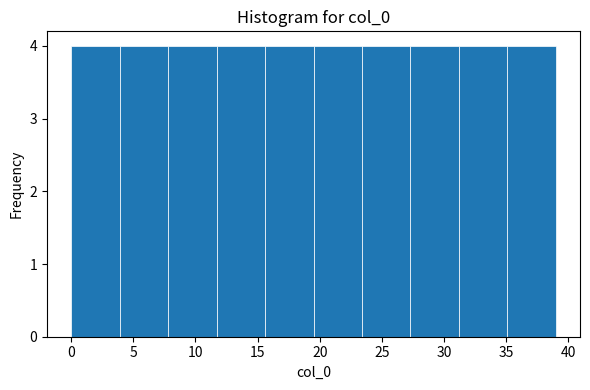

Reading left to right, transcribe this chart: for each bar, give the range it covers on the x-axis and its height. Neither the bar edges nor the heights are printed on the chart, so give them approximately, as read against the axes.

0.0 to 3.9: 4
3.9 to 7.8: 4
7.8 to 11.7: 4
11.7 to 15.6: 4
15.6 to 19.5: 4
19.5 to 23.4: 4
23.4 to 27.3: 4
27.3 to 31.2: 4
31.2 to 35.1: 4
35.1 to 39.0: 4